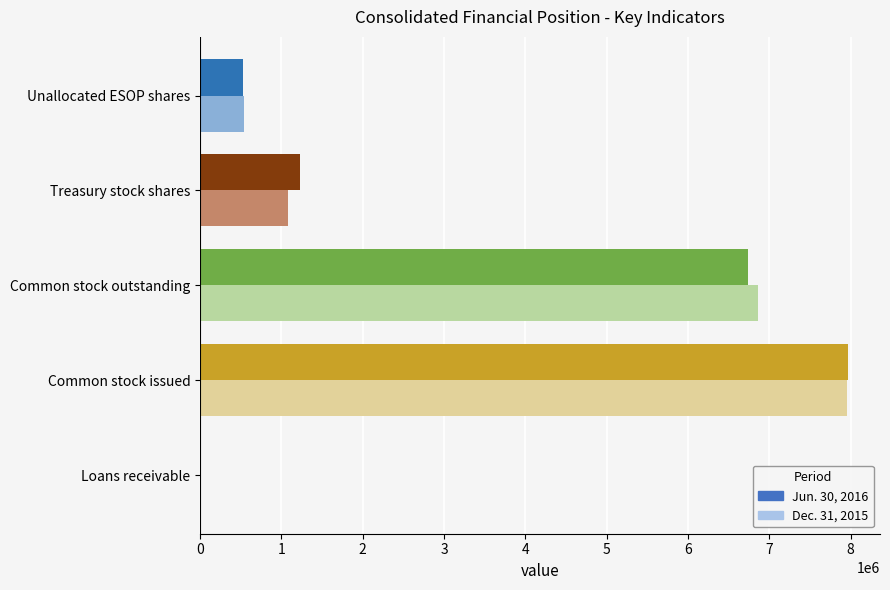

The value of Dec. 31, 2015 at Treasury stock shares is 1085888. True or false?

True